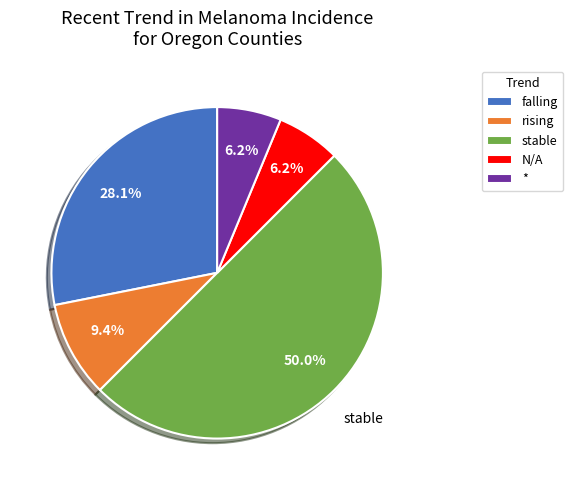

What percentage is the rising slice, to the nearest percent?

9%